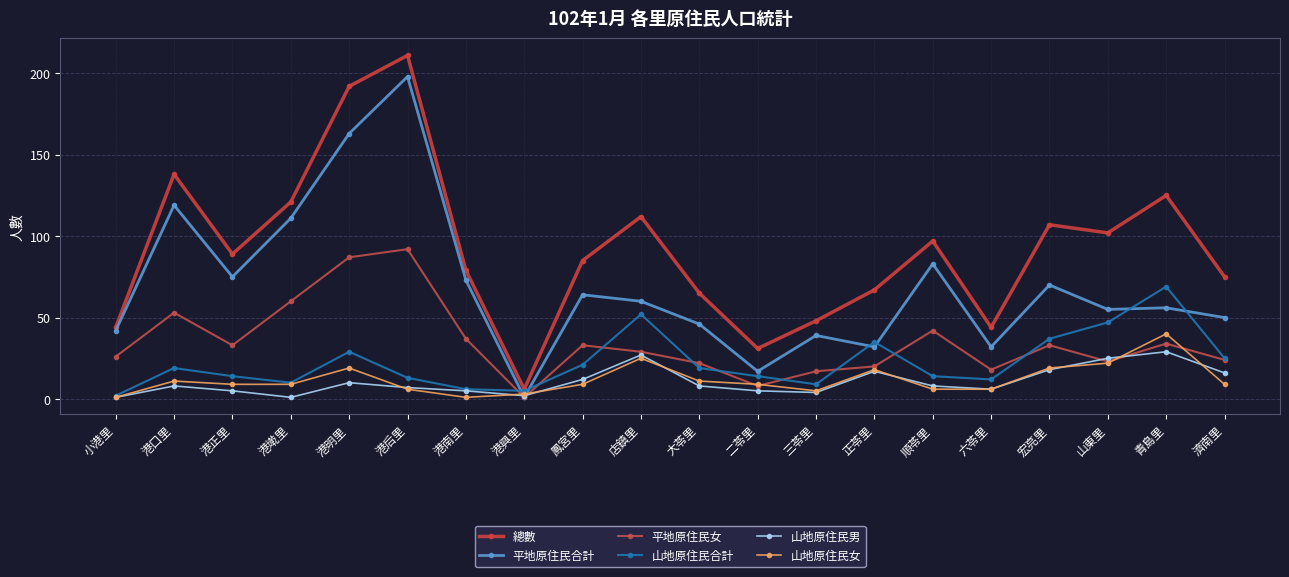

Where is the first local maximum for 山地原住民合計?

港口里